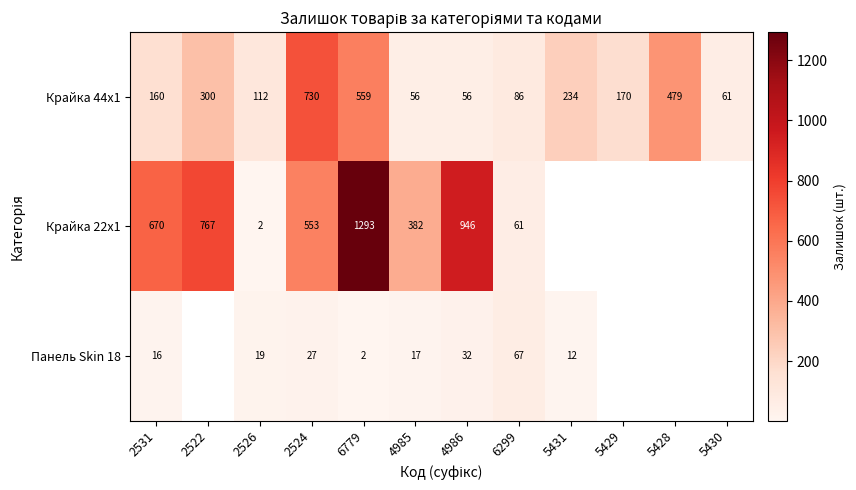

At 2526, list the series in order from largest to smallest.

Крайка 44x1, Панель Skin 18, Крайка 22x1